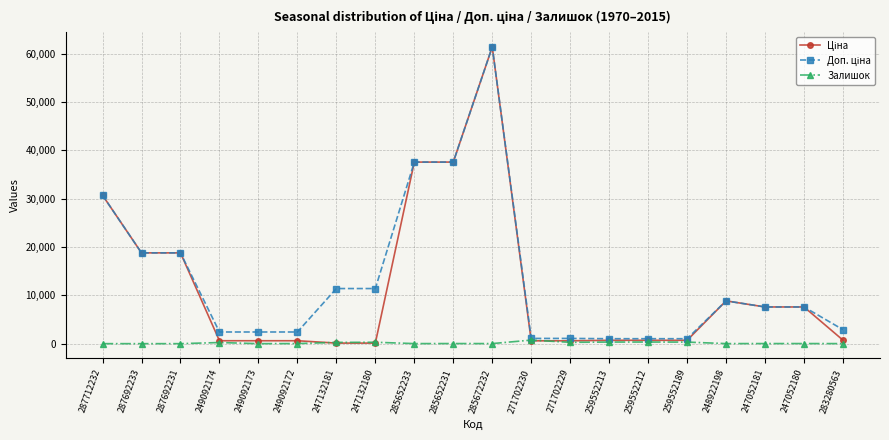

True or false: Залишок has more than 2 interior local peaks.

True